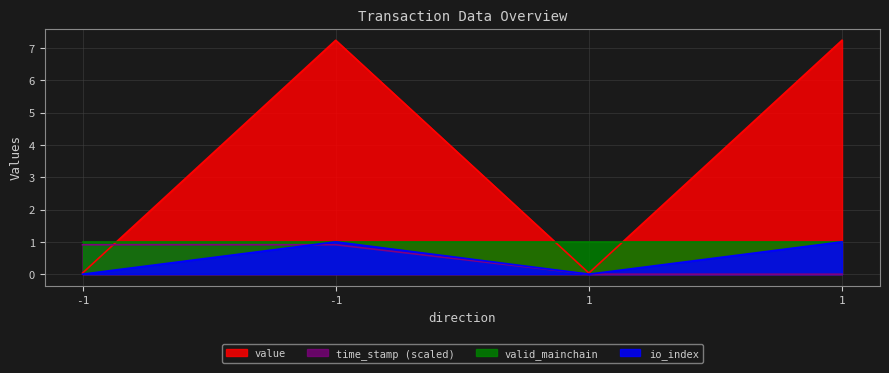

At how many categories does at least one series exceed 2?

2